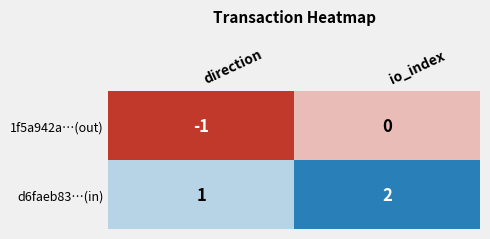

Reading left to right, what are all the values shown in this chart?

1f5a942a…(out): -1	0
d6faeb83…(in): 1	2